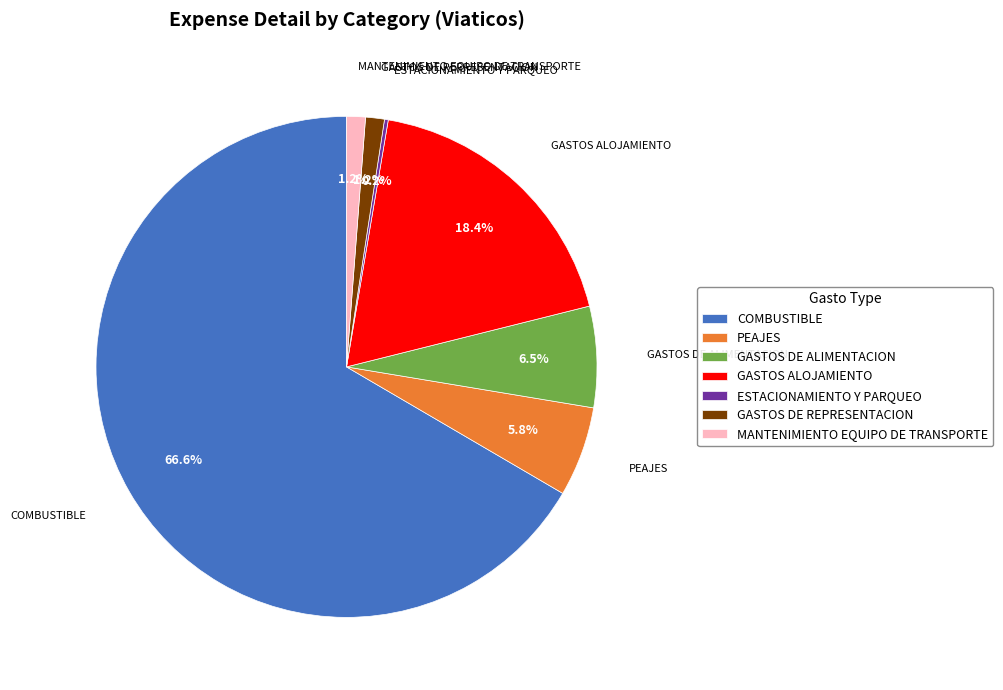

What is the ratio of the value at GASTOS DE ALIMENTACION to the value at MANTENIMIENTO EQUIPO DE TRANSPORTE?

5.4